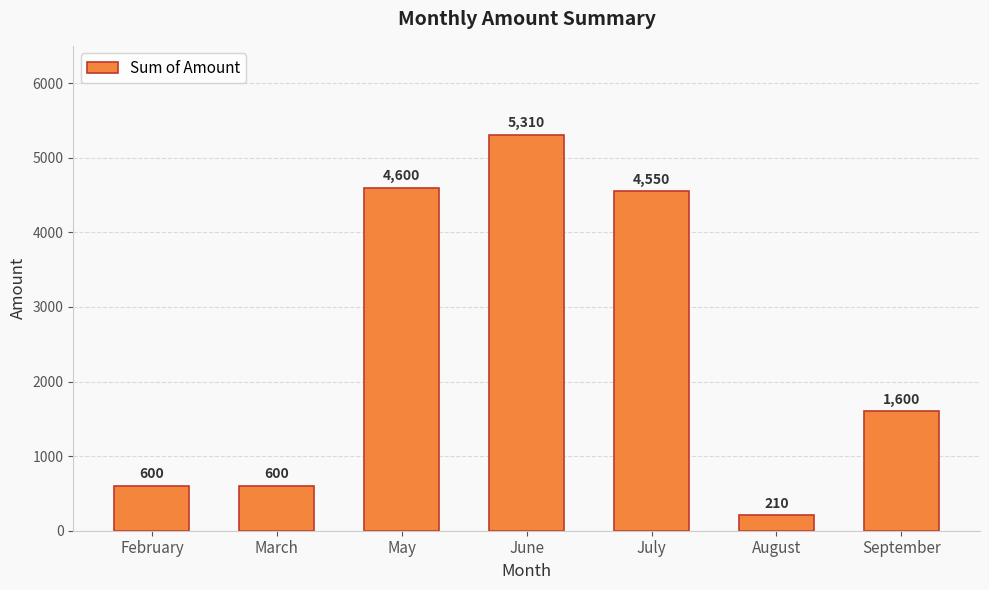

At which label does the data first exceed 1600?

May